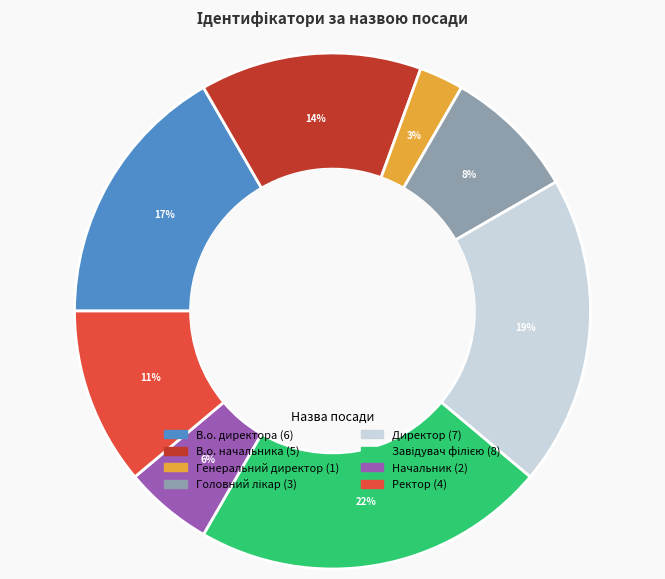

Do В.о. директора and Ректор together represent more than half of the pie?

No